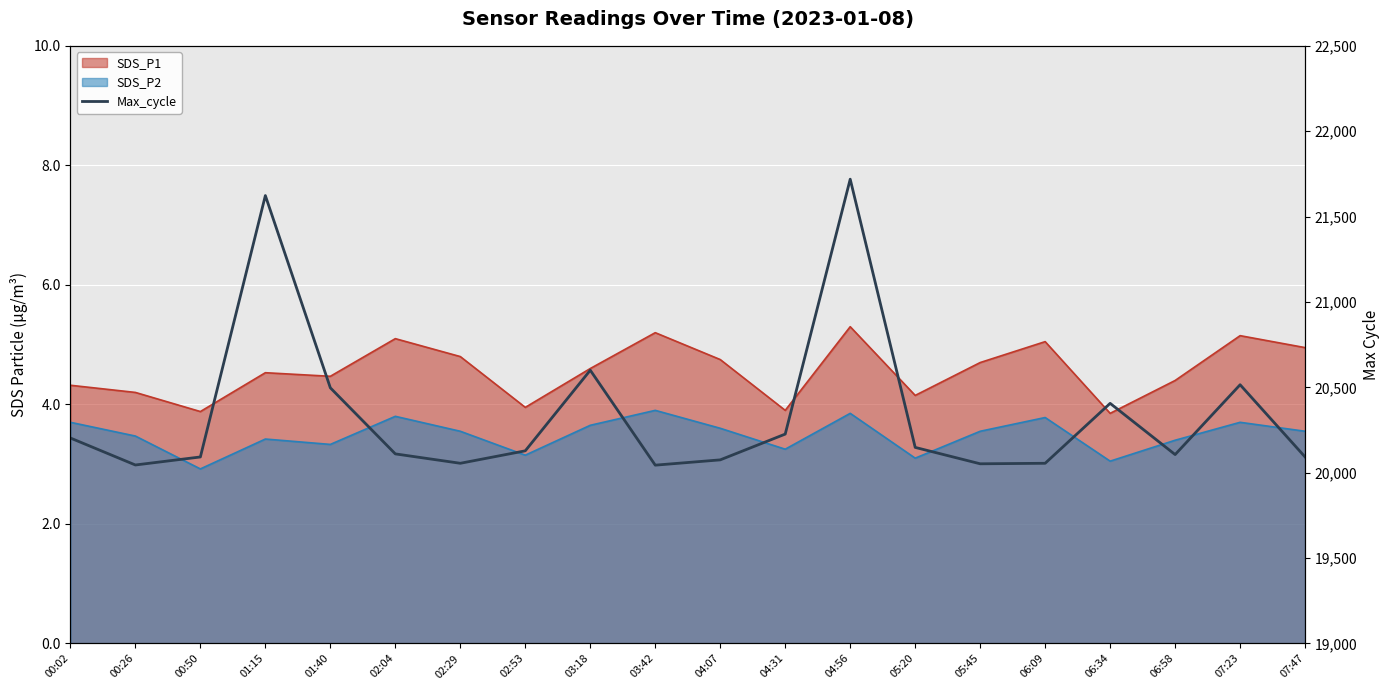

What position from the left is 04:56?

13